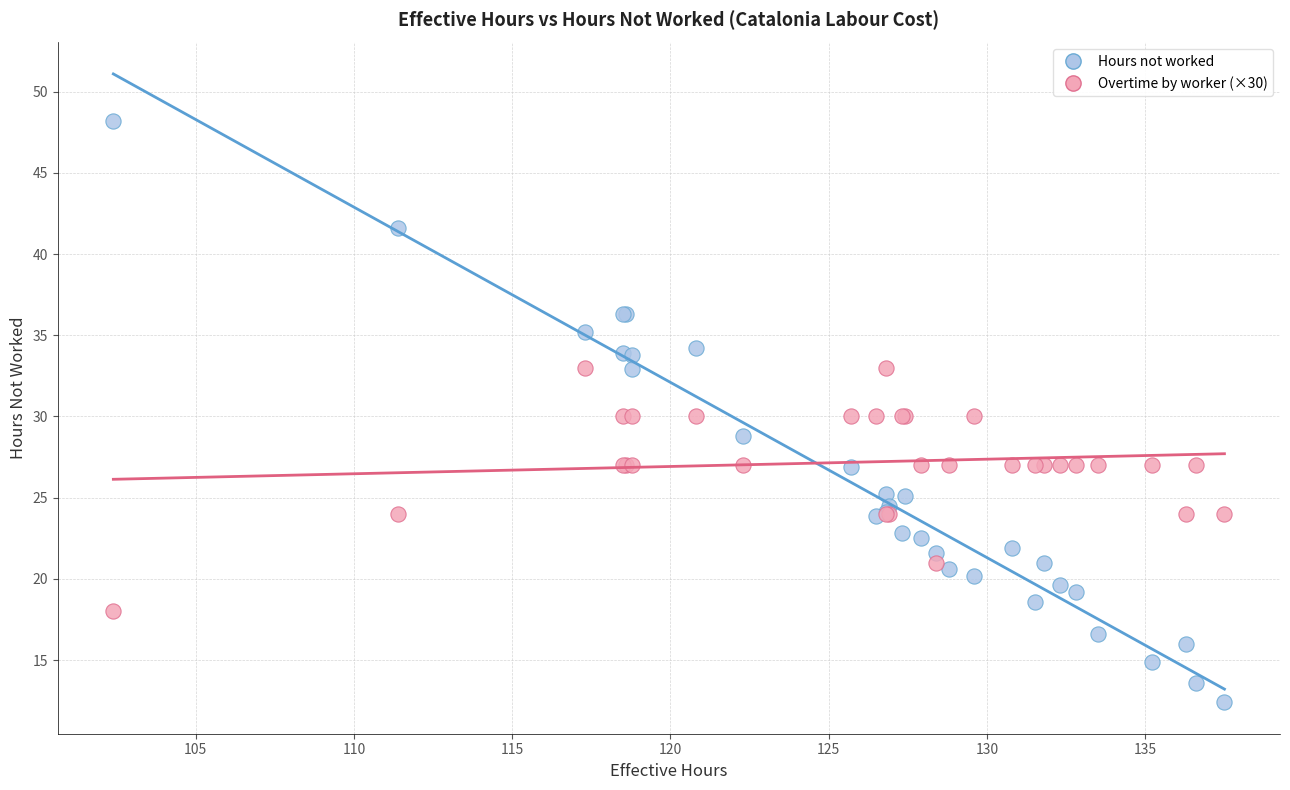

Which series reaches the maximum Y coordinate?

Hours not worked